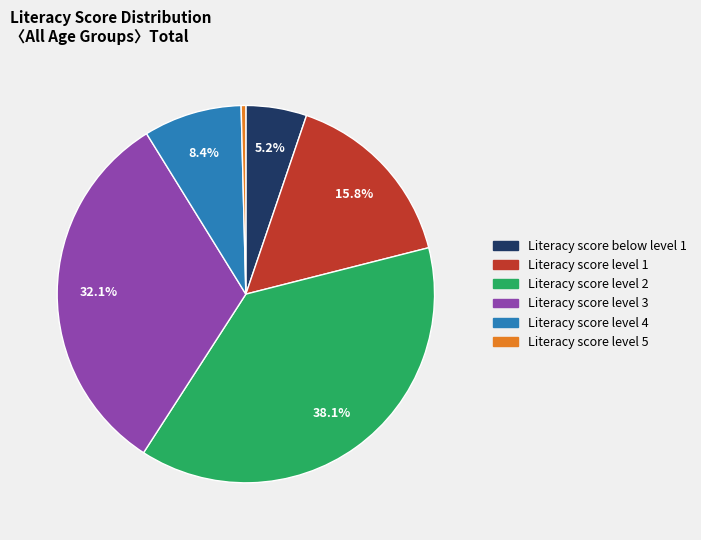

How many segments does this pie chart have?

6